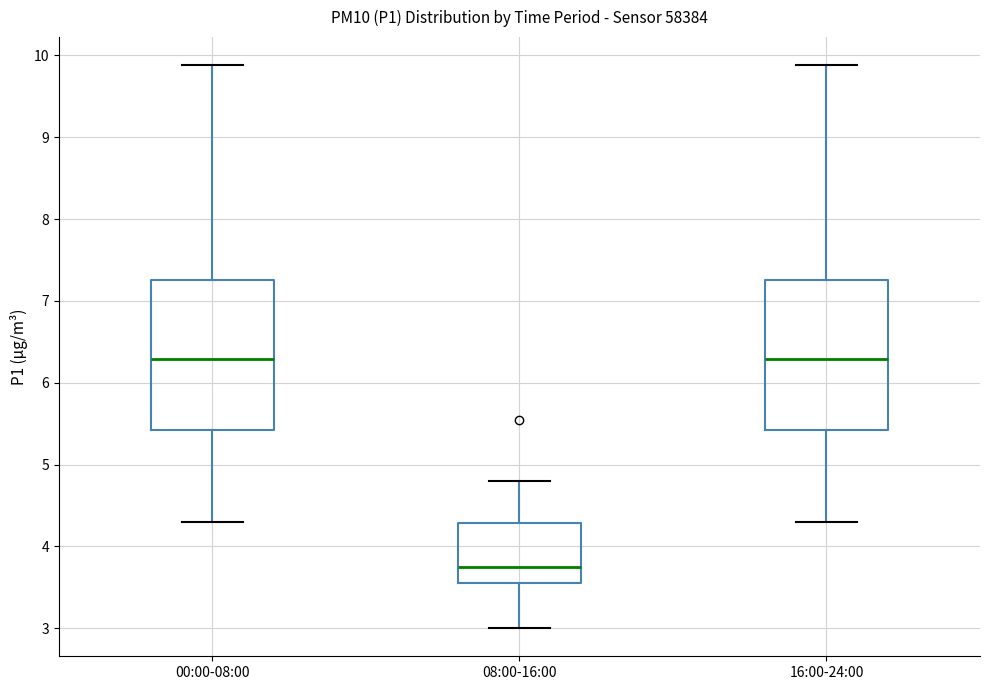

Where does the lower whisker of the box for 16:00-24:00 end on the y-axis? The values are not printed on the chart, so give them approximately, as read against the axis.

4.3